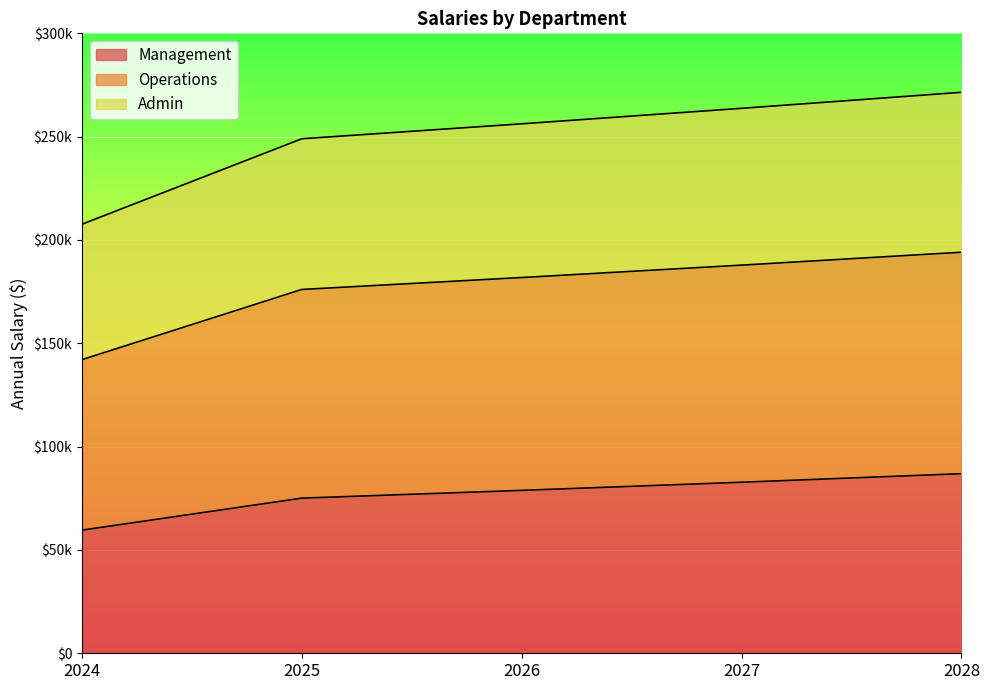

How many series are shown in this chart?

3